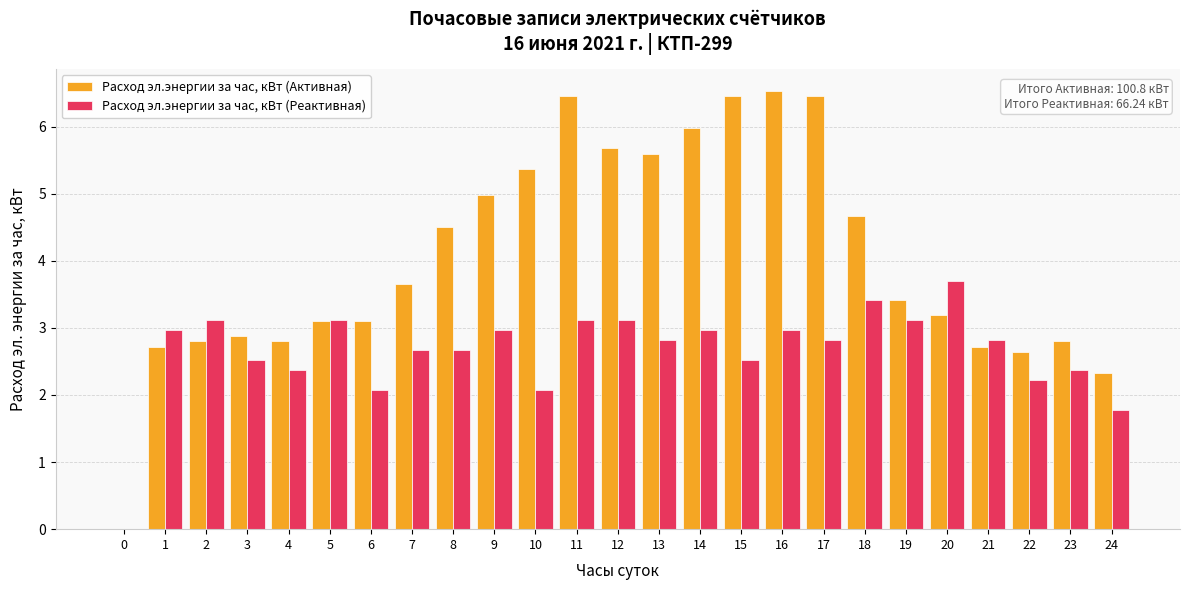

Are the bars horizontal?

No